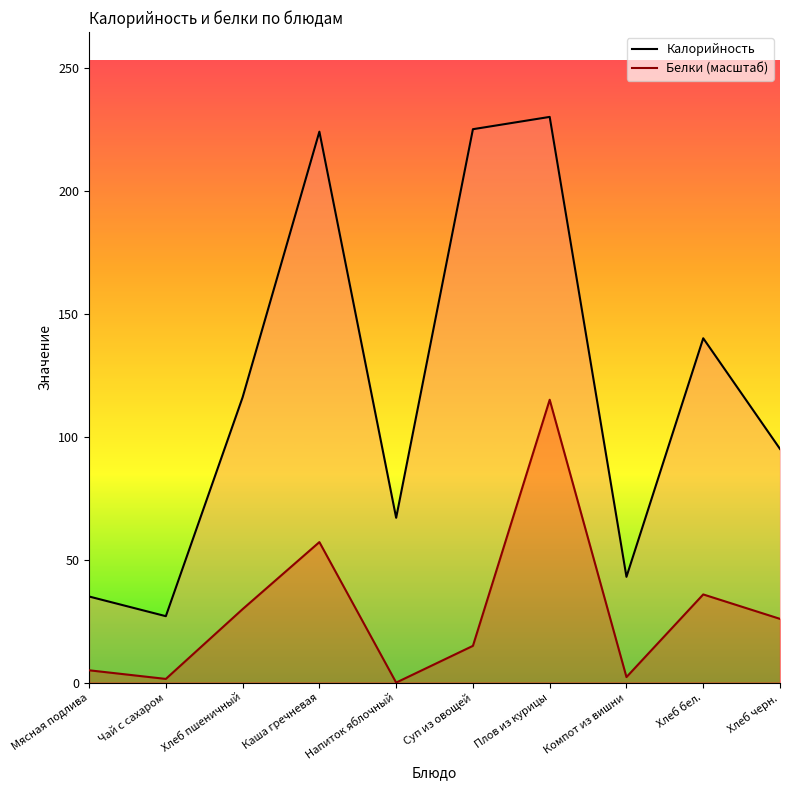

Which label corresponds to the smallest value in the chart?

Напиток яблочный